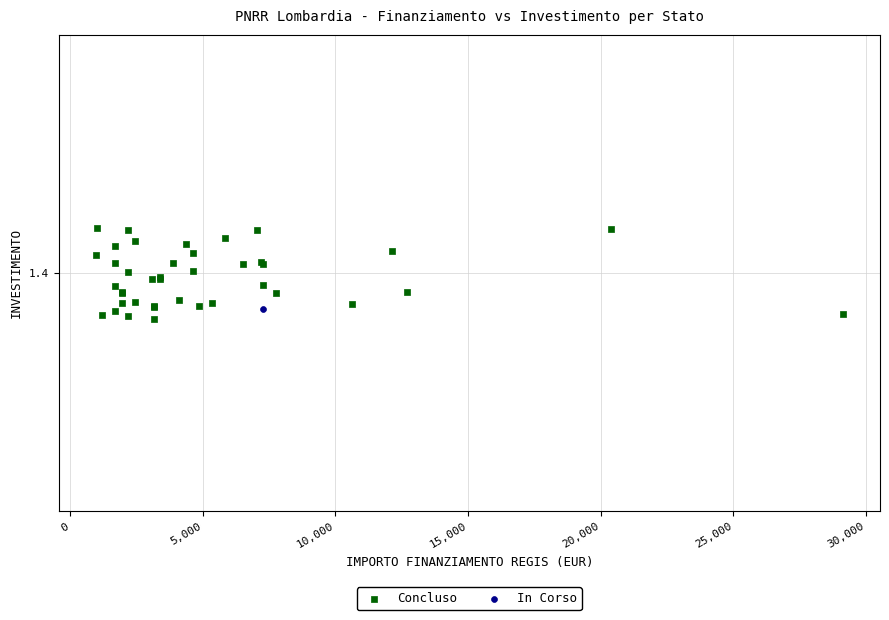

What are all the series names shown in the legend?

Concluso, In Corso